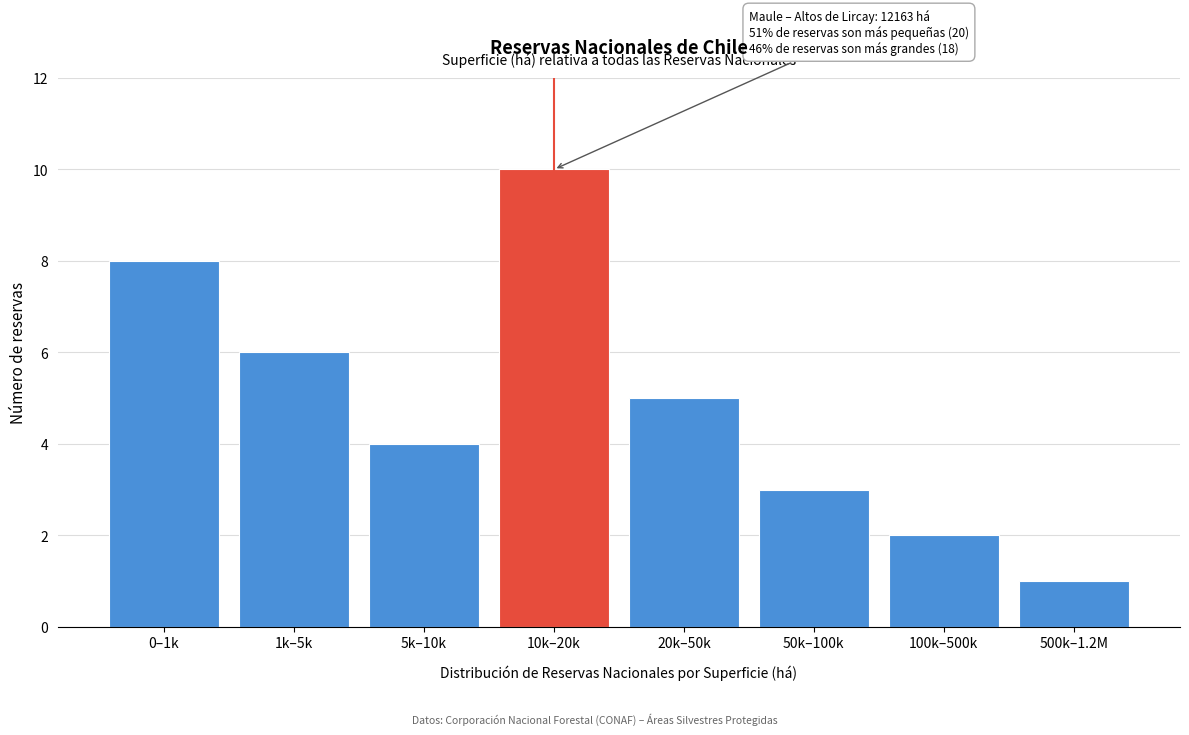

Reading left to right, list all the values displayed in this chart.

0–1k=8	1k–5k=6	5k–10k=4	10k–20k=10	20k–50k=5	50k–100k=3	100k–500k=2	500k–1.2M=1